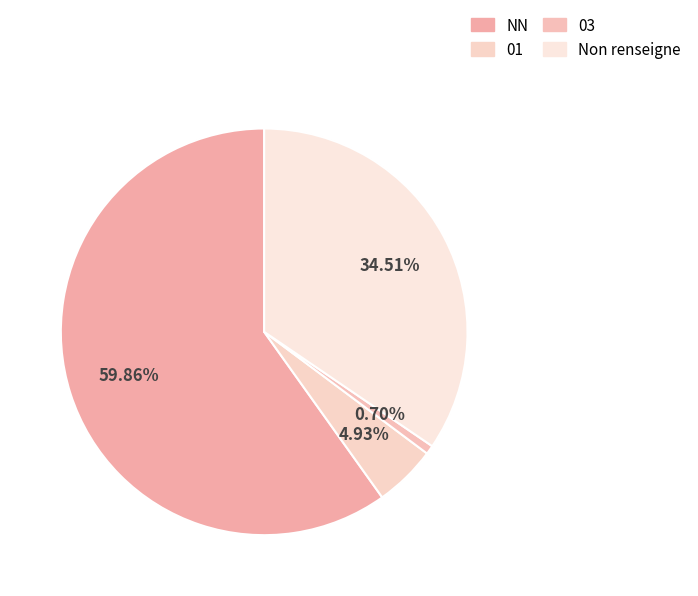

Which category has the smallest portion of the pie?

03